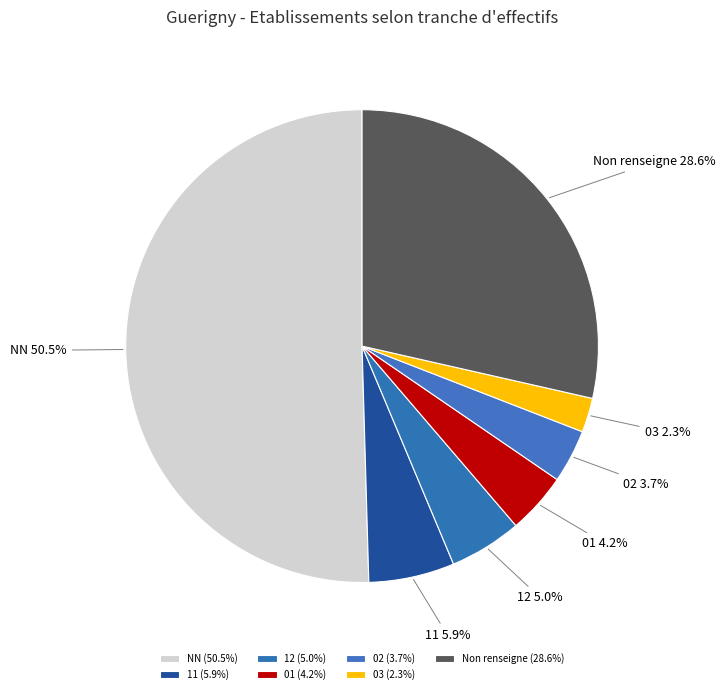

Between 03 and Non renseigne, which is larger?

Non renseigne